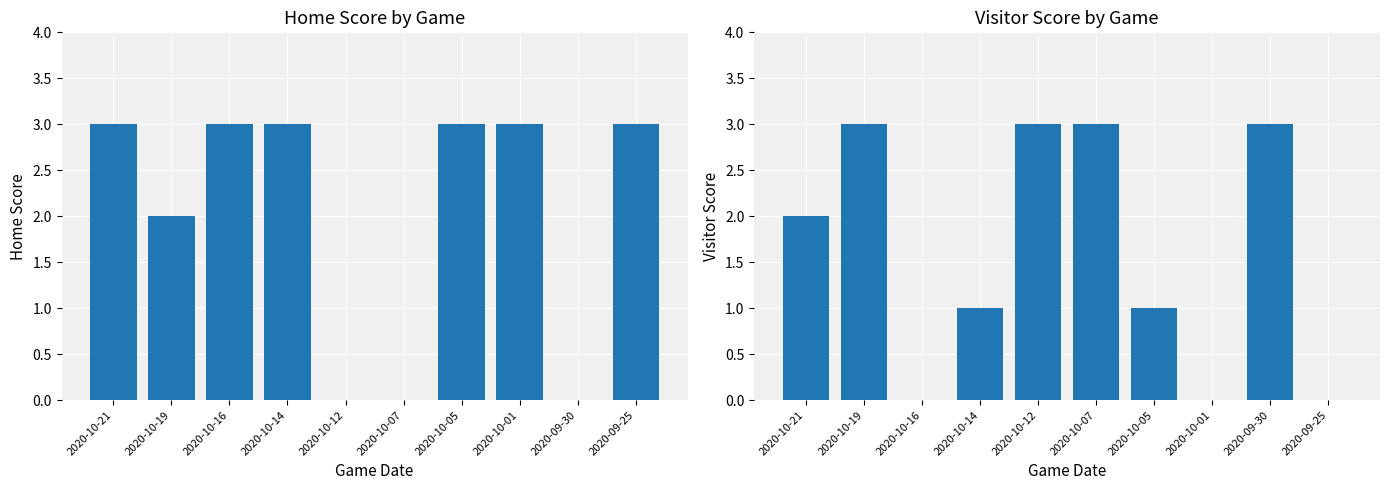

How many positive values does the Visitor Score series have?

7